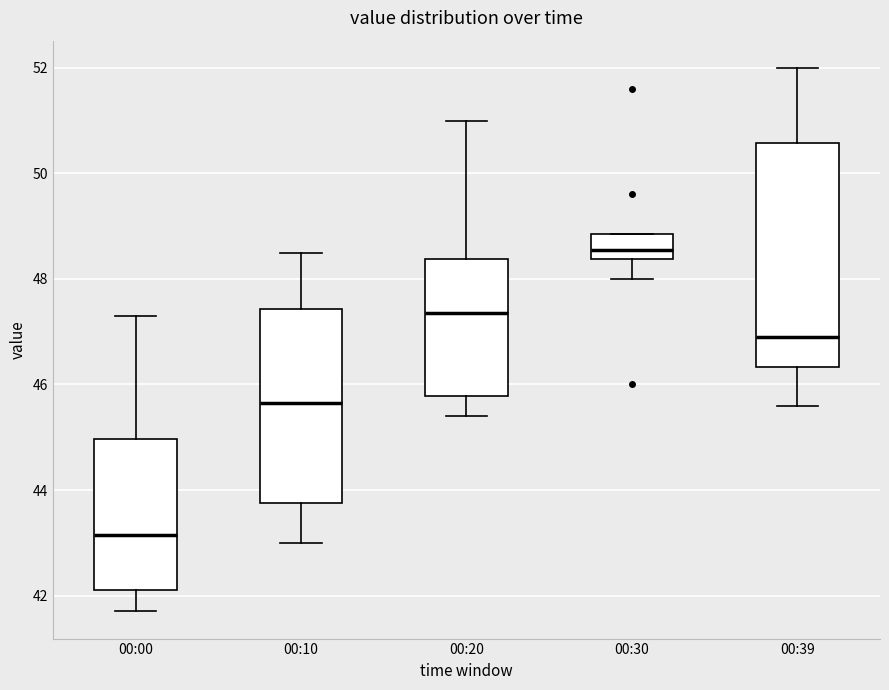

Comparing the boxes themselves (not the whiskers), which one is the tallest?

00:39